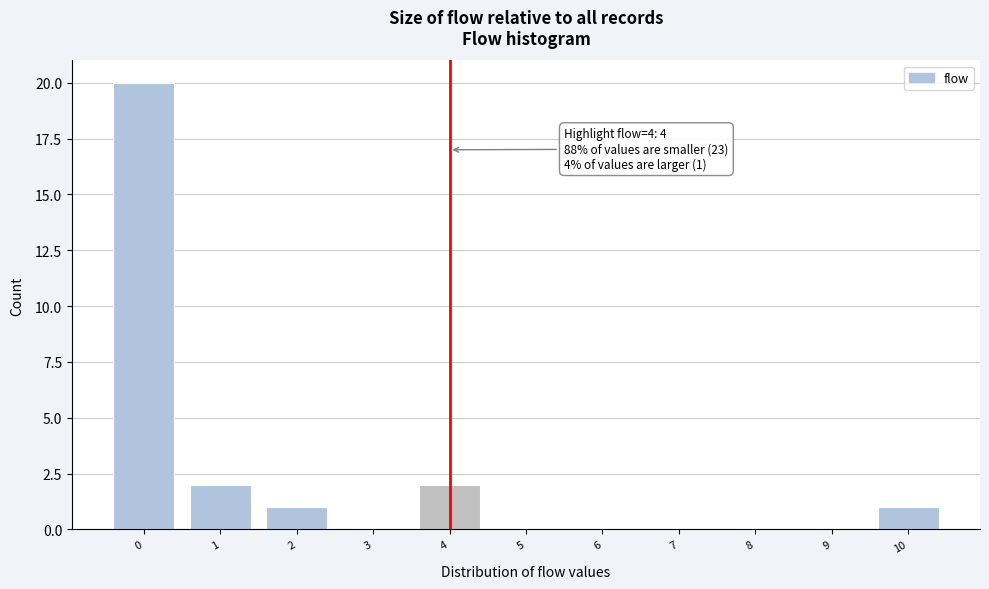

Over which range of the x-axis is the bar tallest?

-0.5 to 0.5